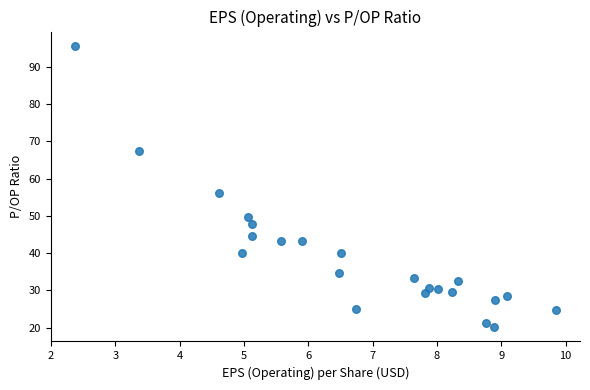

What is the range of X values (max minus min)?

7.5